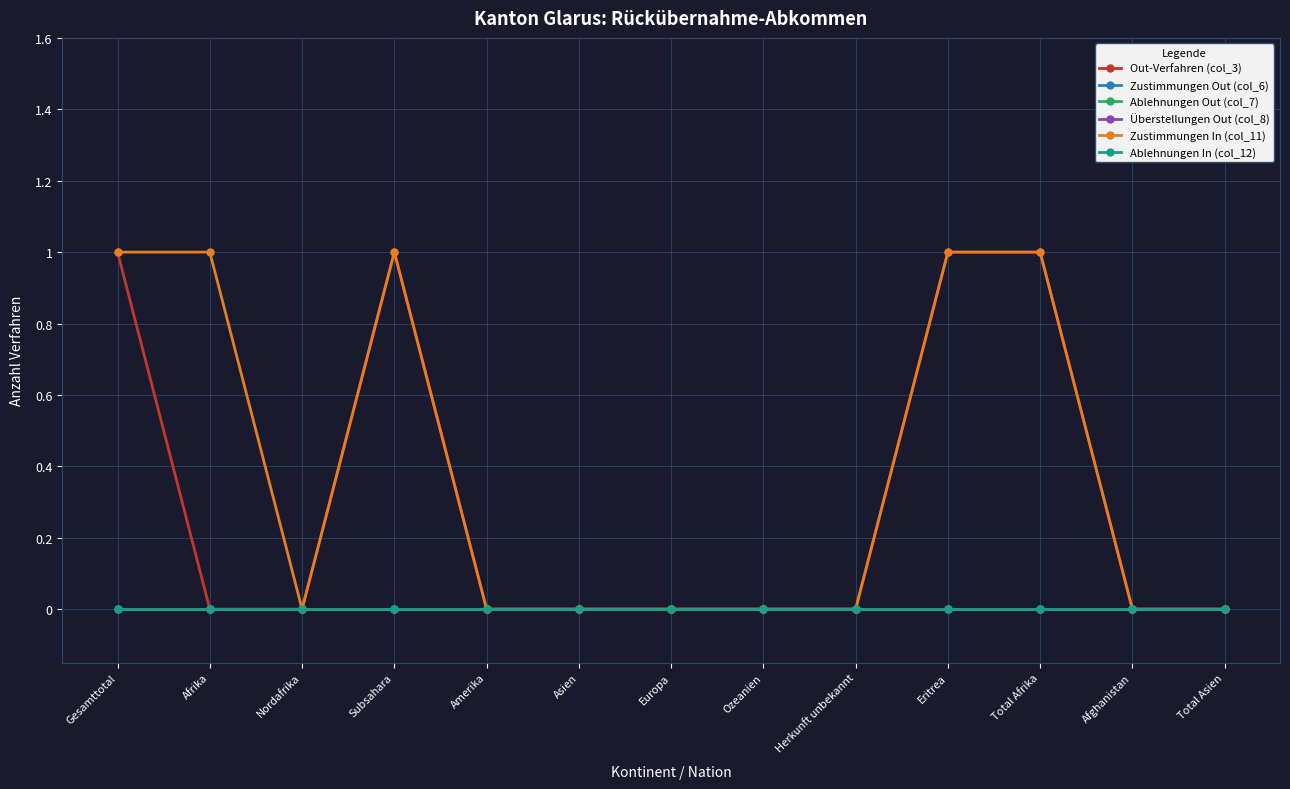

Does the chart have visible grid lines?

Yes